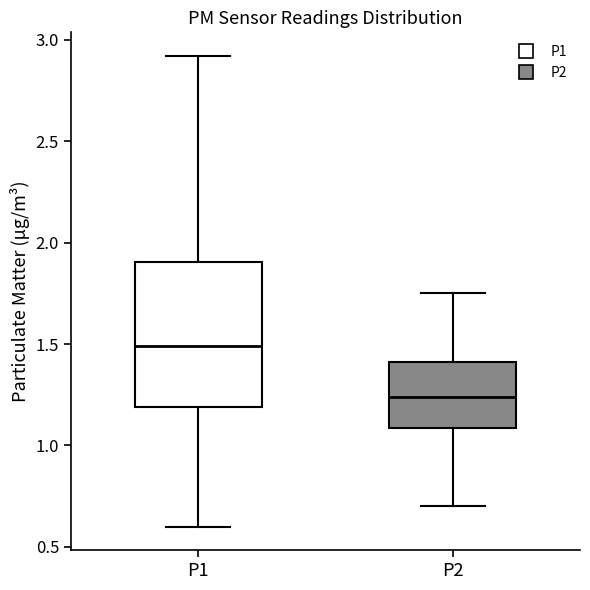

Which box has the highest median line?

P1